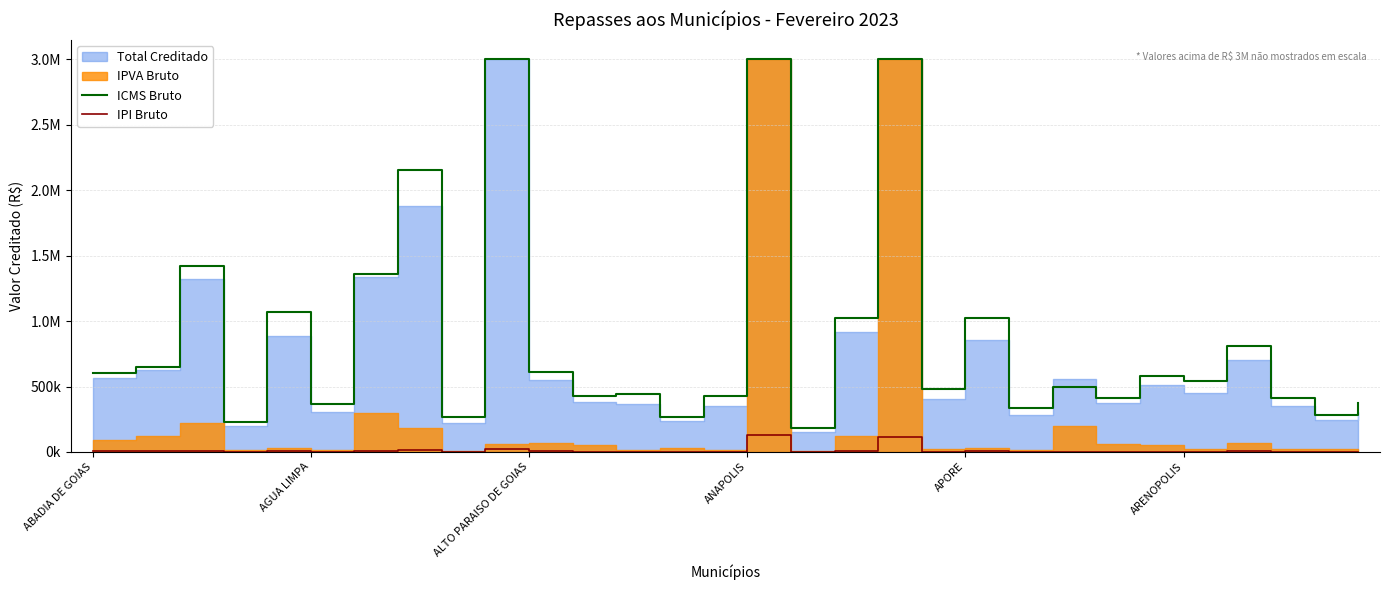

Where is the first local maximum for IPI Bruto?

ALTO PARAISO DE GOIAS